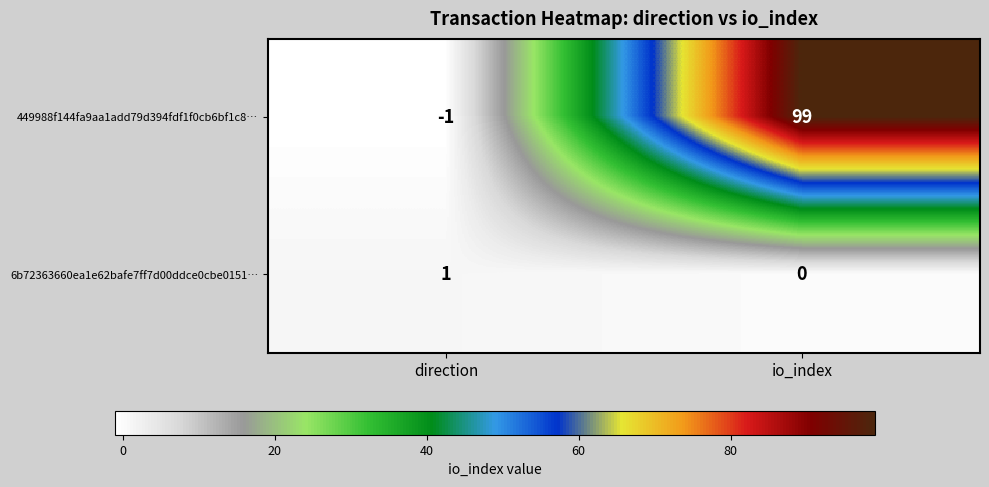

True or false: 6b72363660ea1e62bafe7ff7d00ddce0cbe0151… has a value of 1 at direction.

True